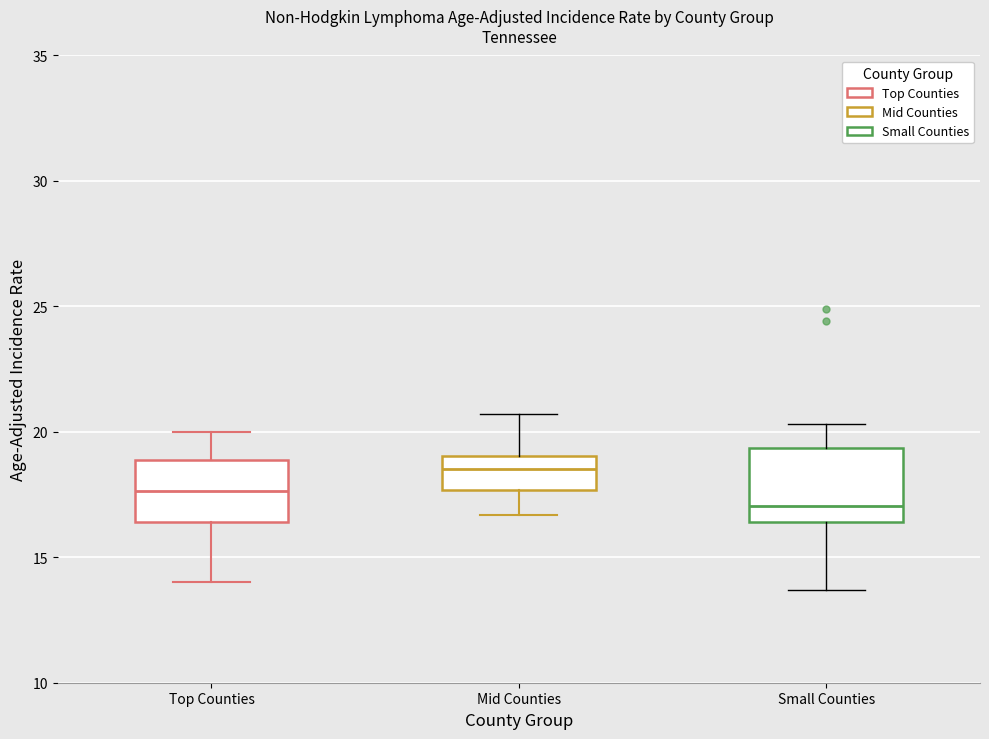

Which box has the highest median line?

Mid Counties